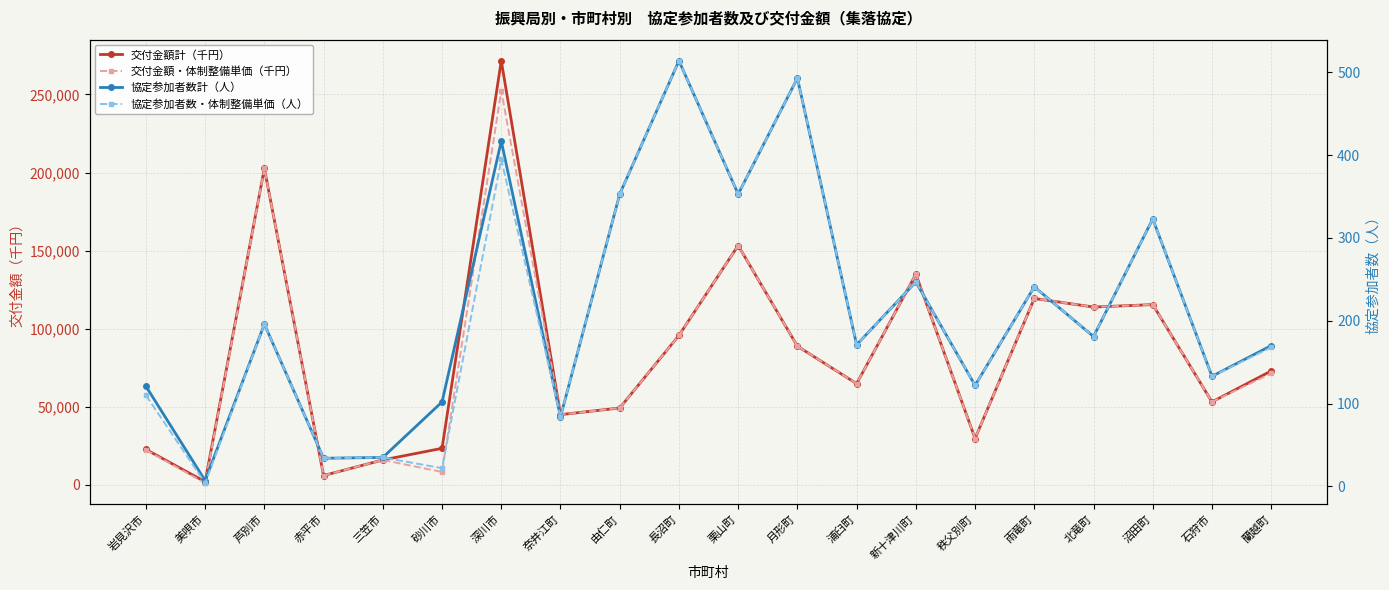

True or false: 協定参加者数計（人） and 協定参加者数・体制整備単価（人） intersect in this chart.

False